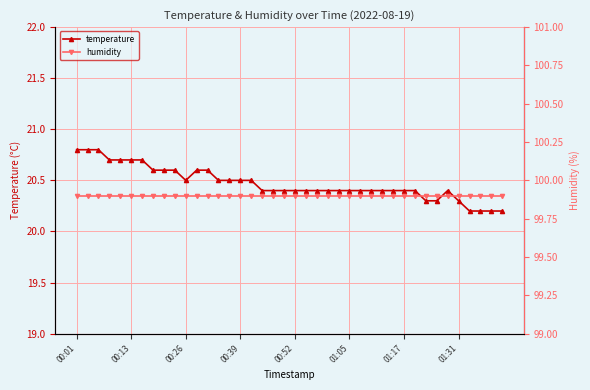

True or false: humidity and temperature cross at least once.

False